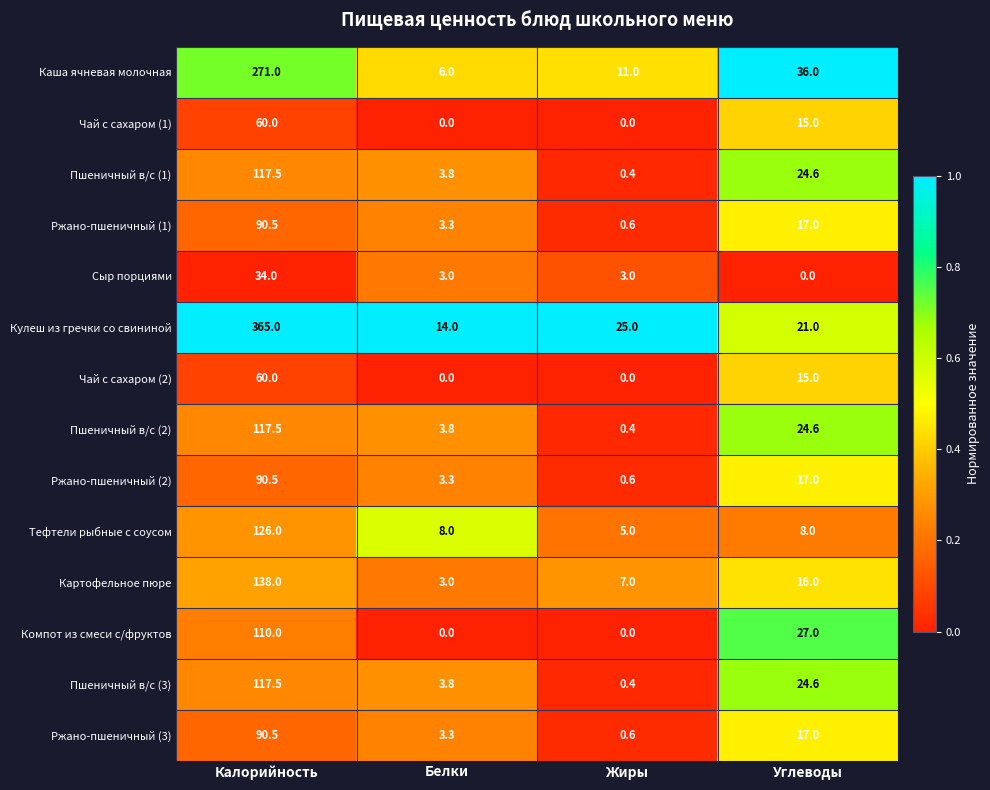

Is it true that Компот из смеси с/фруктов equals 27.0 at Углеводы?

True